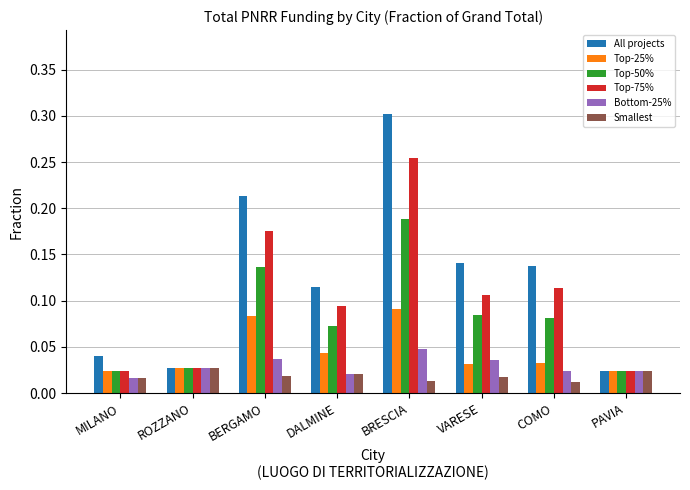

Is the value of Top-50% at ROZZANO greater than the value of Smallest at DALMINE?

Yes